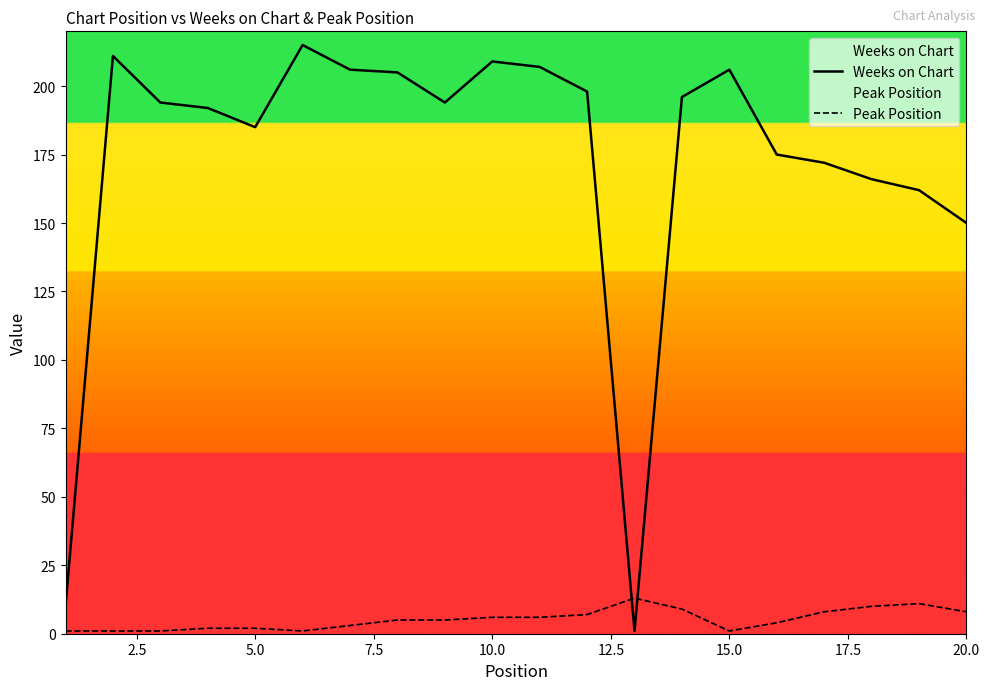

How many lines are shown in the chart?

2